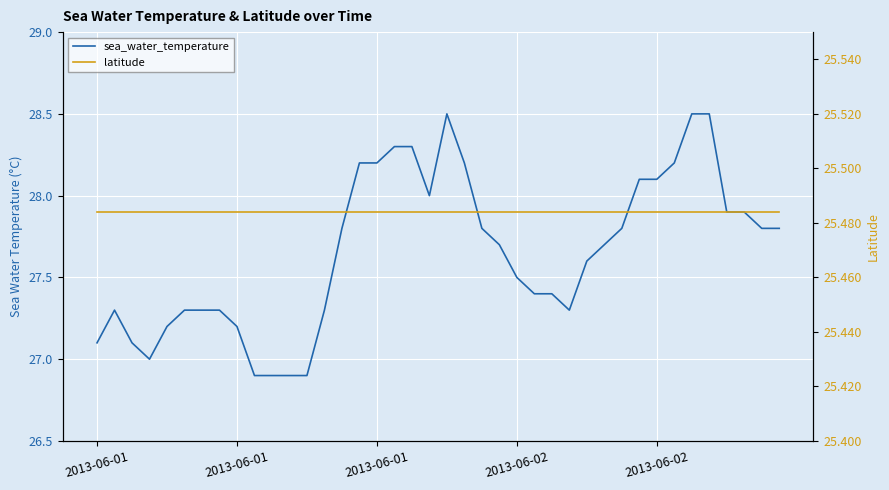

Rank the series at 5 from highest to lowest value.

sea_water_temperature, latitude